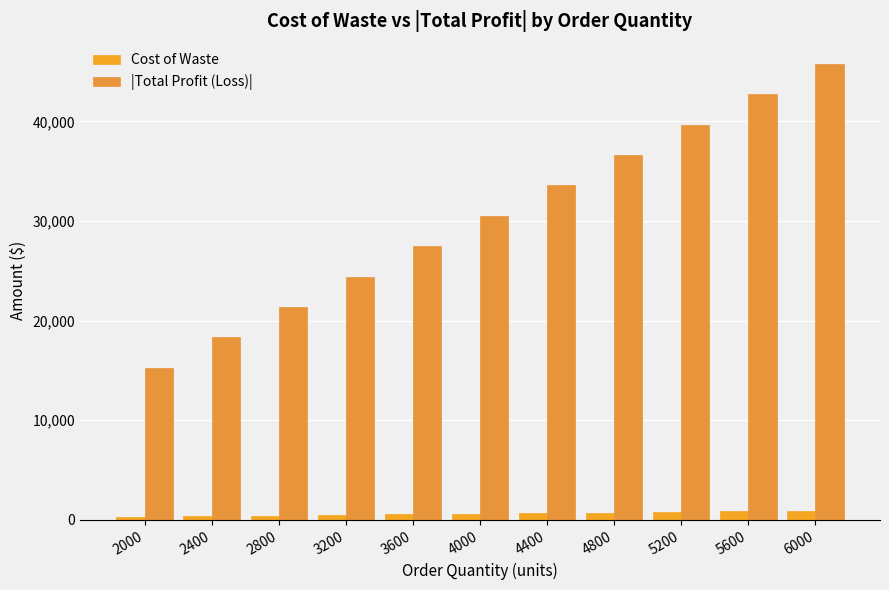

Reading left to right, transcribe all the data shown in this chart.

Cost of Waste: 2000=302.4	2400=362.9	2800=423.4	3200=483.9	3600=544.4	4000=604.9	4400=665.4	4800=725.9	5200=786.3	5600=846.8	6000=907.3
|Total Profit (Loss)|: 2000=15264.9	2400=18317.8	2800=21370.8	3200=24423.8	3600=27476.8	4000=30529.7	4400=33582.7	4800=36635.7	5200=39688.7	5600=42741.6	6000=45794.6